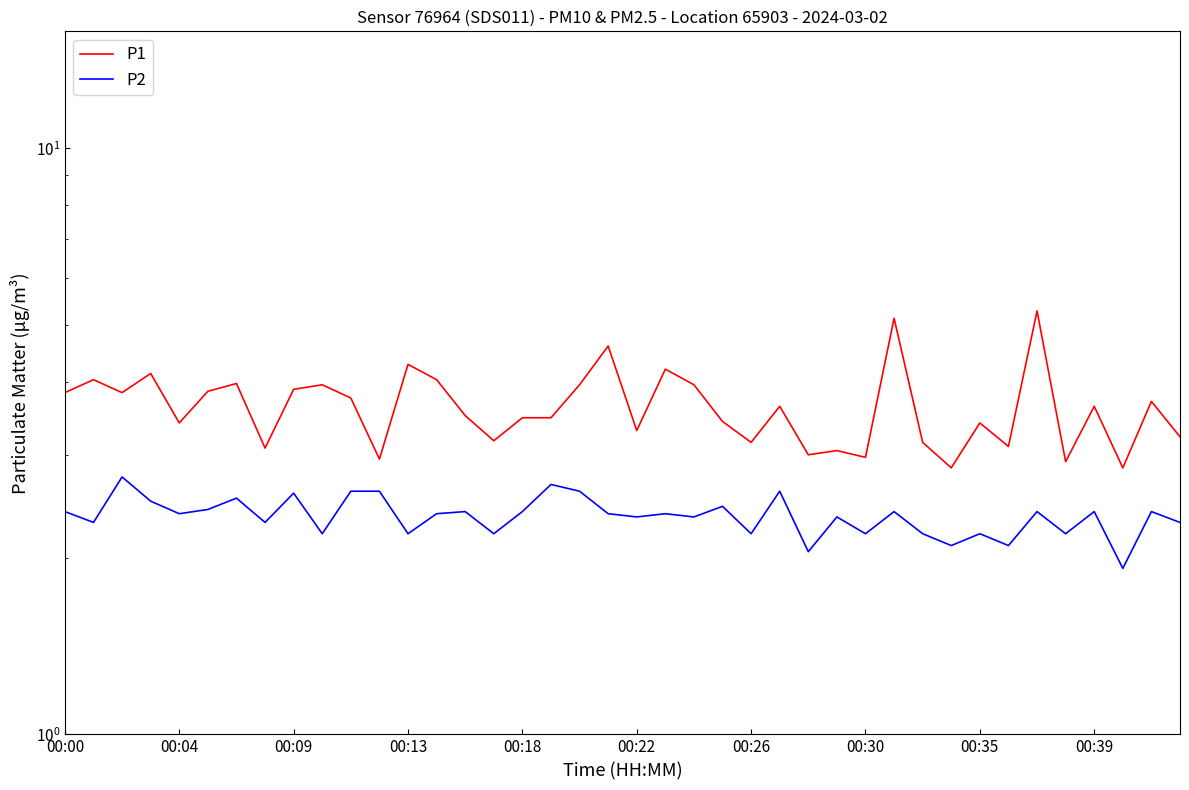

The P1 series shows 4.9 at 39. True or false?

False